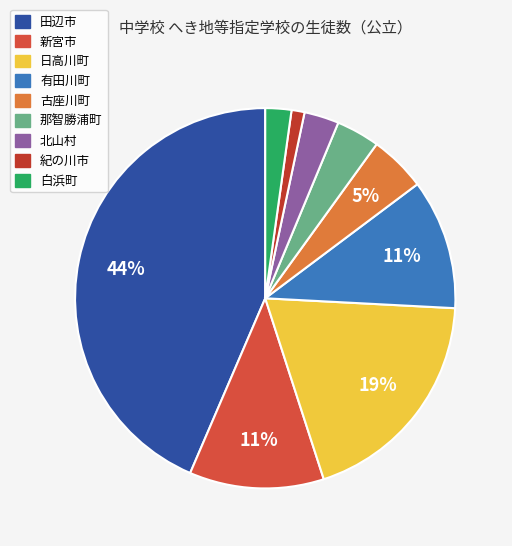

What is the largest slice in the pie chart?

田辺市